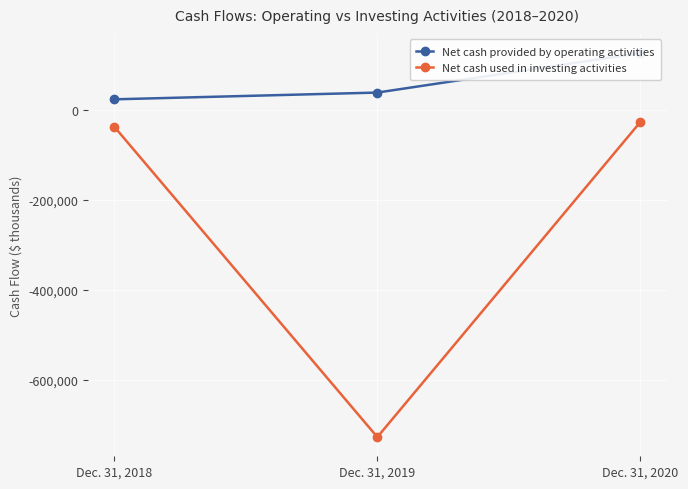

Reading right to left, extract all data points from this chart.

Net cash provided by operating activities: Dec. 31, 2020=127392	Dec. 31, 2019=39467	Dec. 31, 2018=24428
Net cash used in investing activities: Dec. 31, 2020=-26334	Dec. 31, 2019=-727826	Dec. 31, 2018=-37003